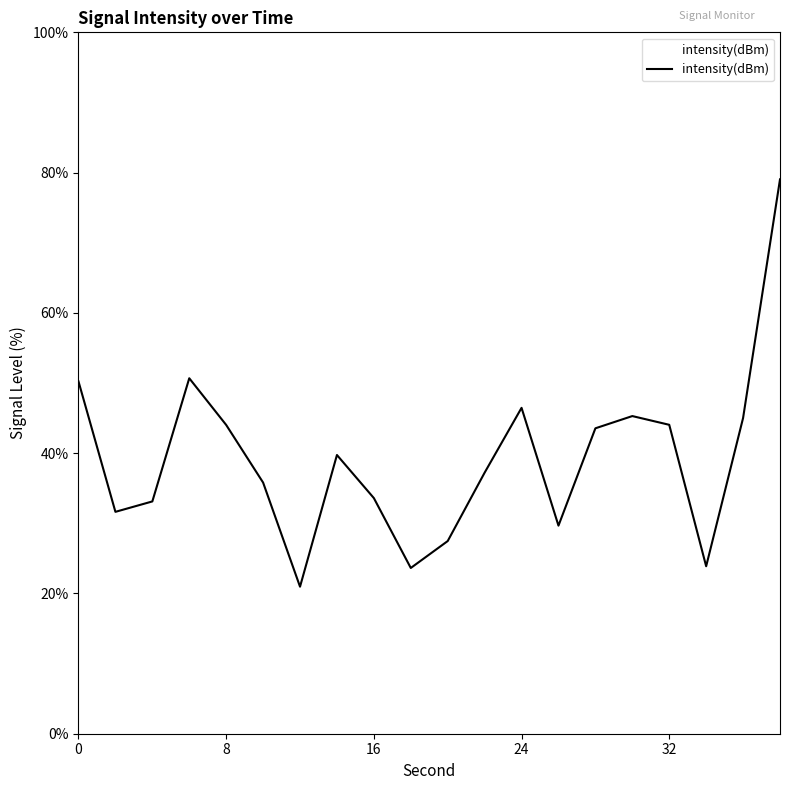

What is the smallest value displayed?

21.0